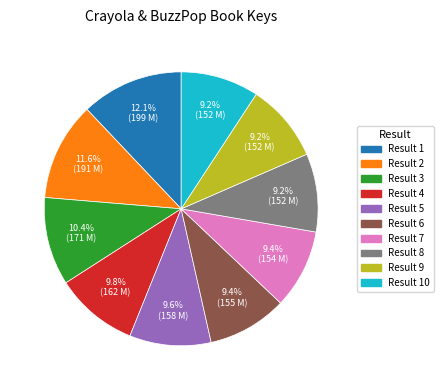

Does any single category account for the majority?

No